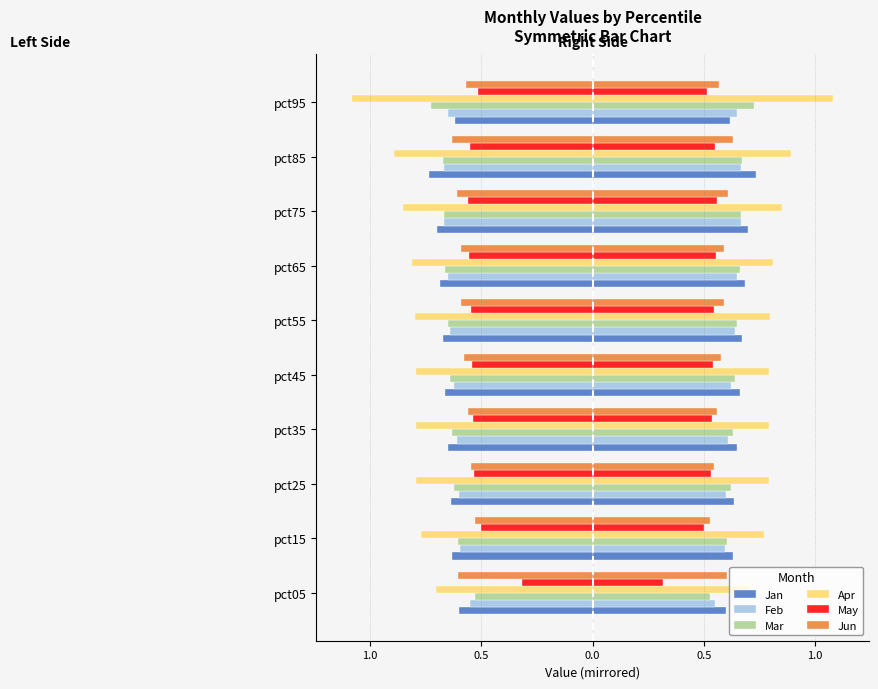

What is the value of the Apr bar at the 10th from the left?

-1.1